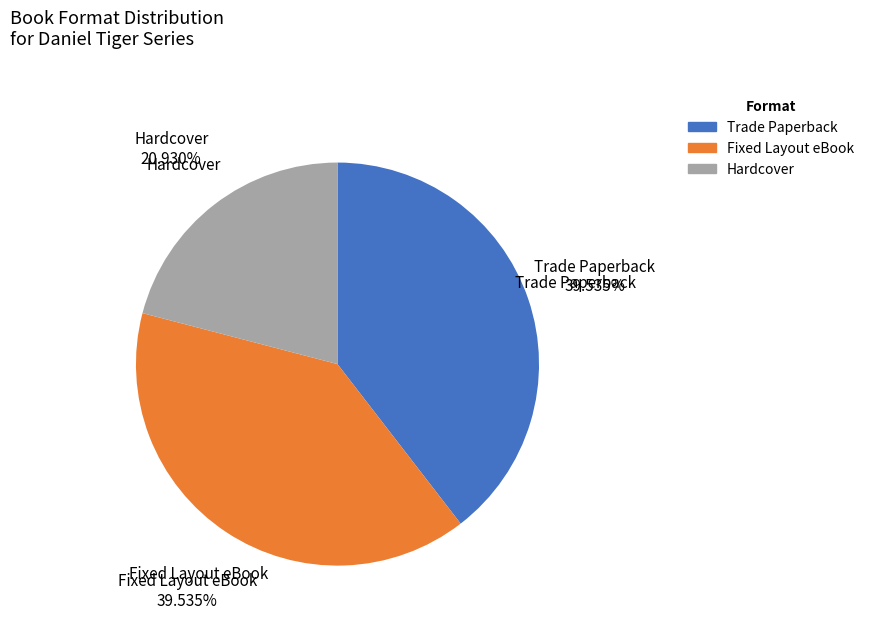

Between Trade Paperback and Hardcover, which is larger?

Trade Paperback